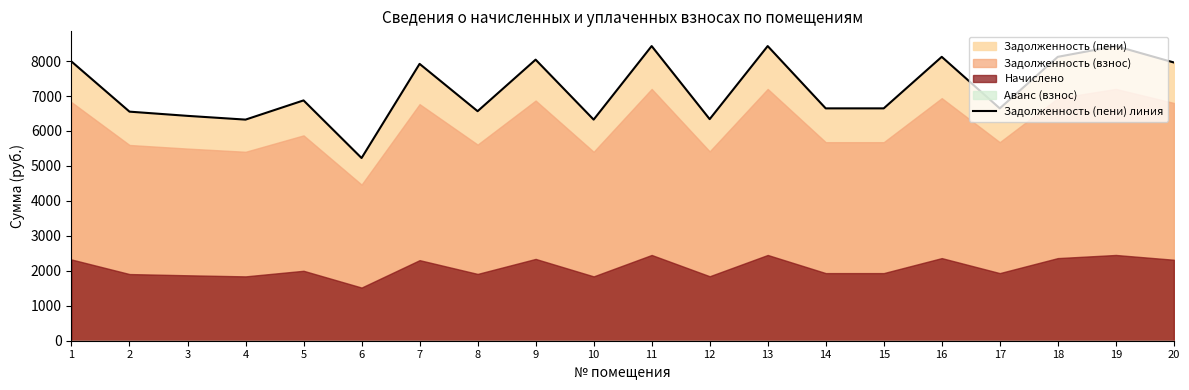

What is the change in value from 1 to 17?

-1340.1